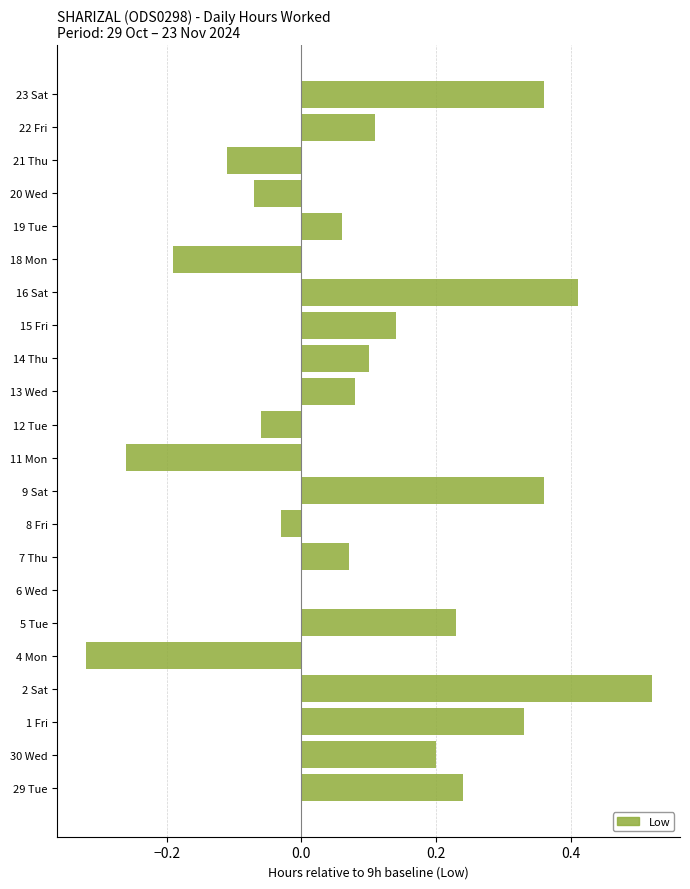

How many categories are shown in the chart?

22